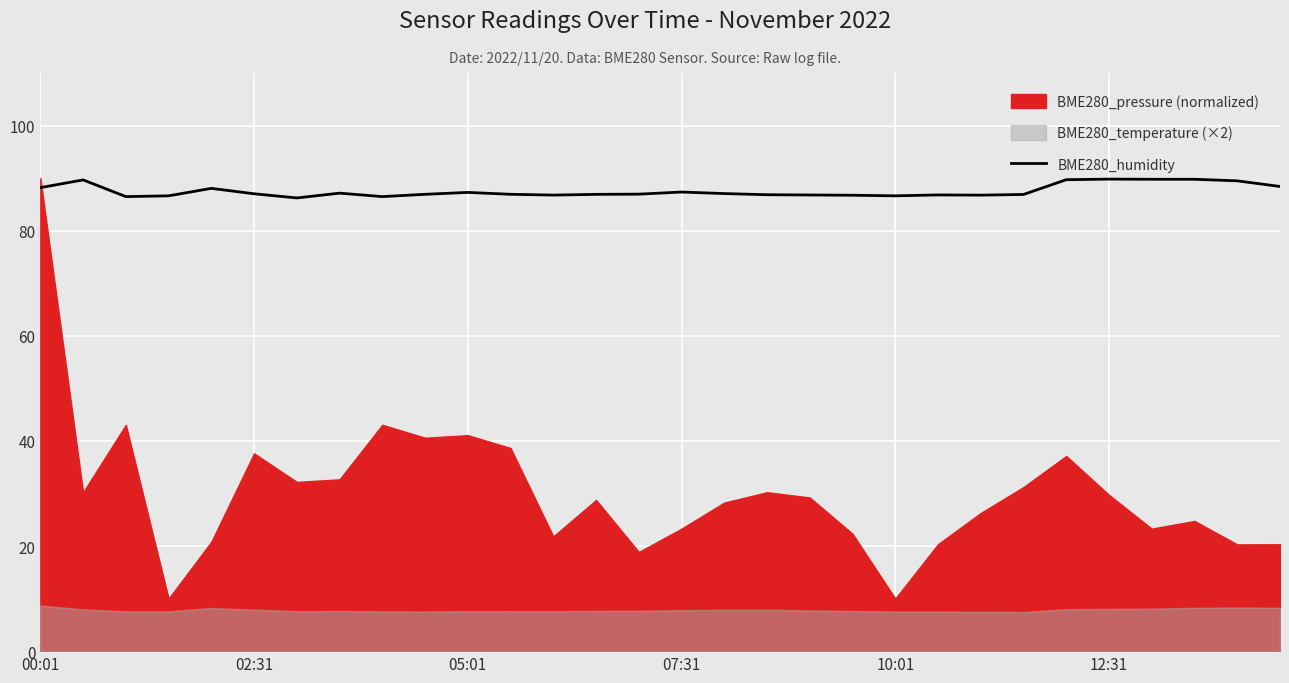

The value of BME280_humidity at 05:01 is 87.3. True or false?

True